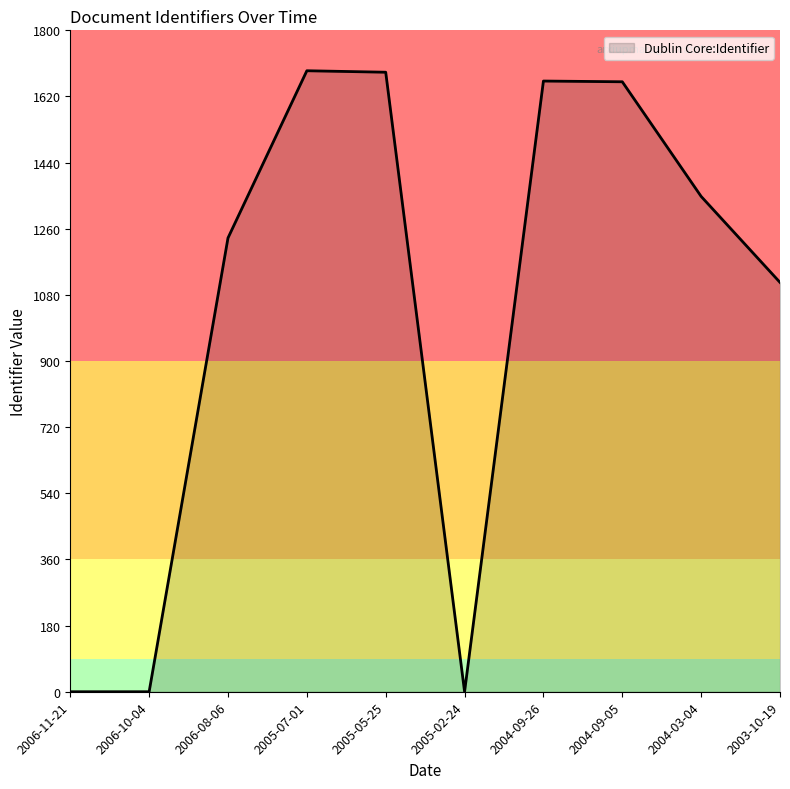

What is the greatest value displayed?

1690